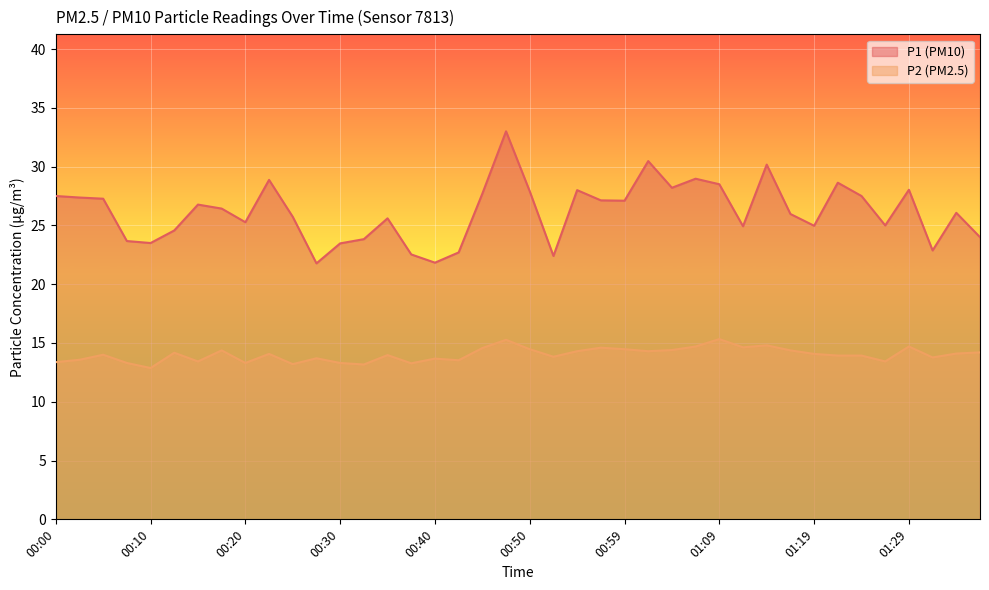

The value of P2 at 00:52 is 13.8. True or false?

True